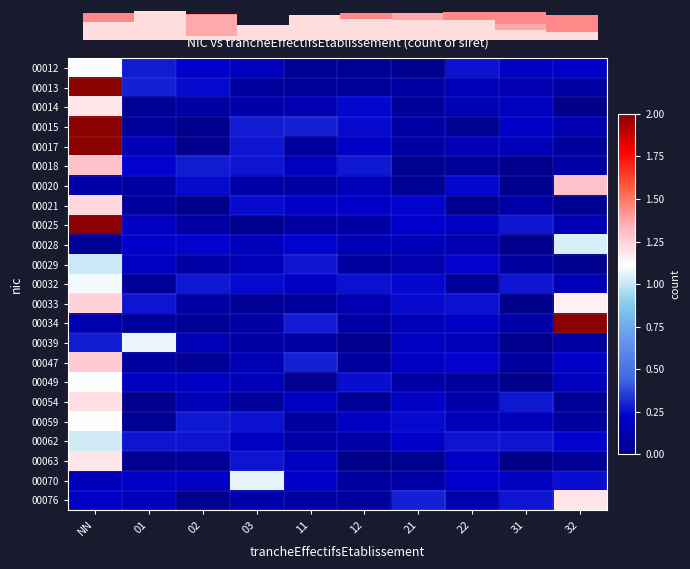

What is the highest value of the 00062 series?

1.0